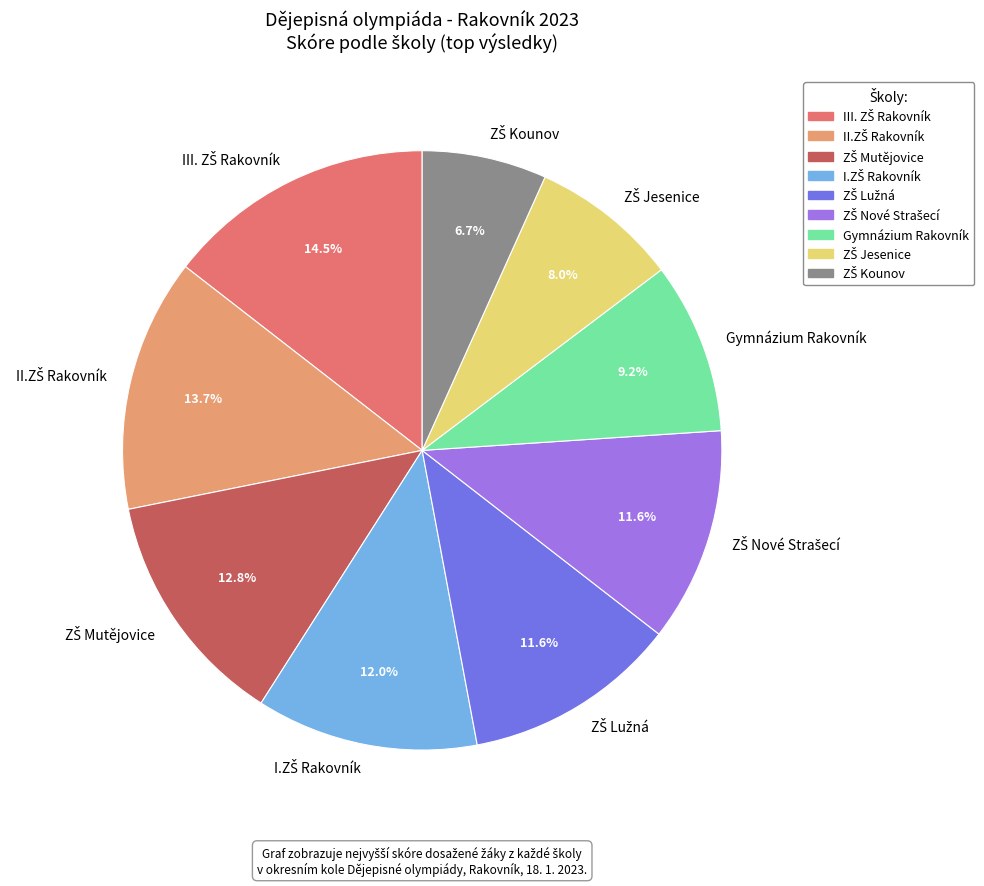

Is there a majority slice in this chart?

No